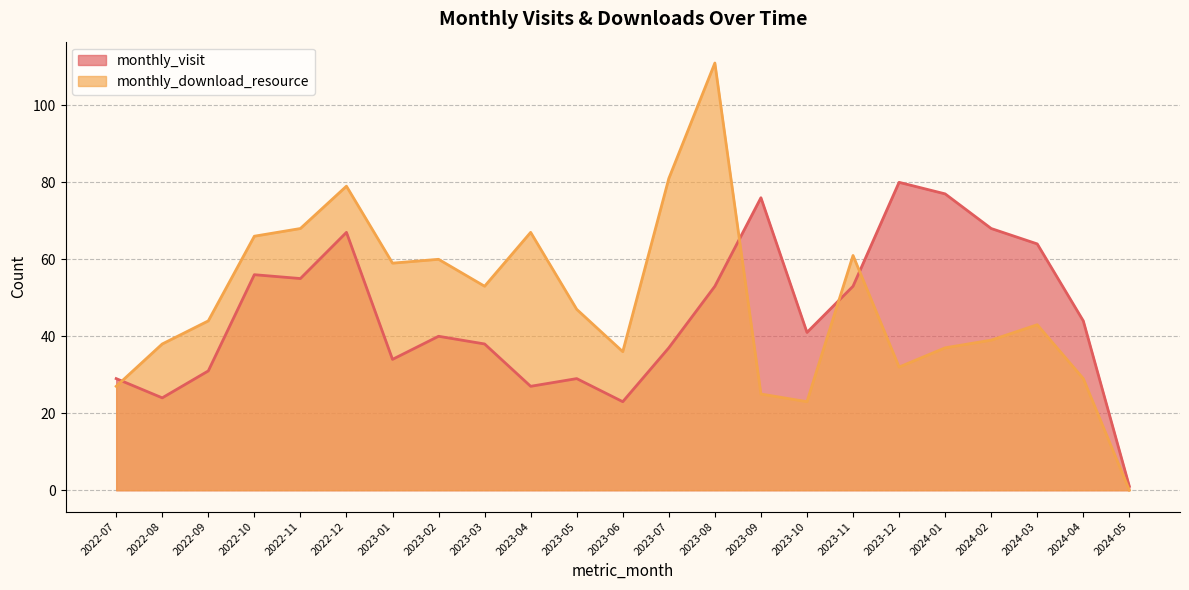

Reading left to right, transcribe all the data shown in this chart.

monthly_visit: 29	24	31	56	55	67	34	40	38	27	29	23	37	53	76	41	53	80	77	68	64	44	1
monthly_download_resource: 27	38	44	66	68	79	59	60	53	67	47	36	81	111	25	23	61	32	37	39	43	29	0